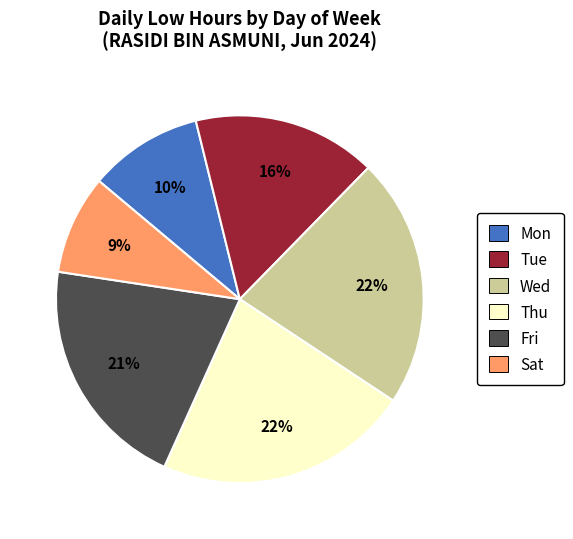

Does any single category account for the majority?

No